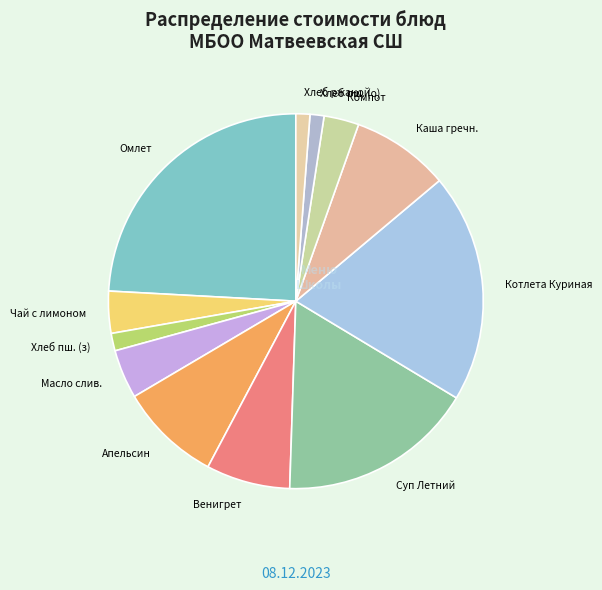

Which has a higher value, Хлеб ржаной or Суп Летний?

Суп Летний